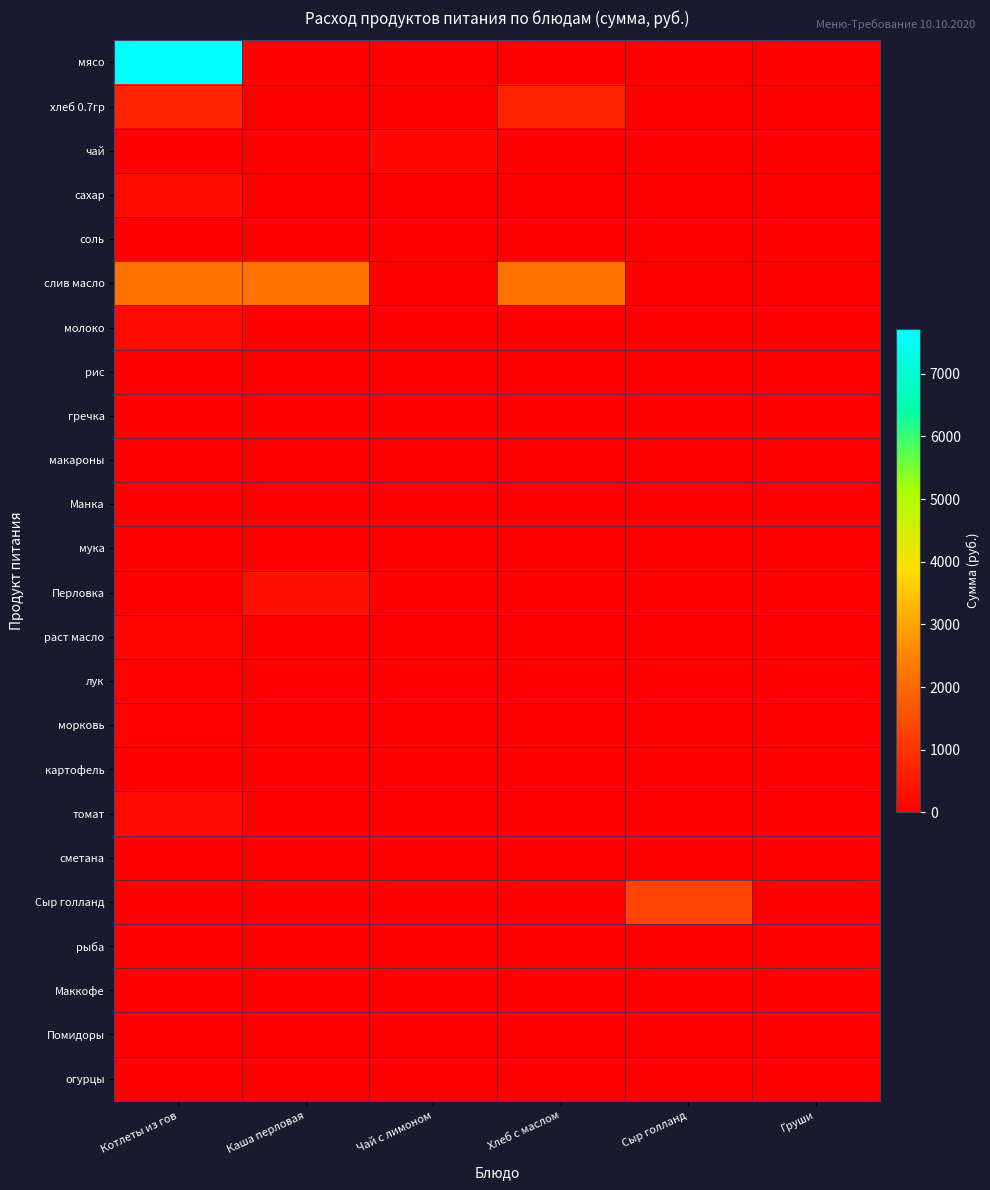

Reading left to right, extract all data points from this chart.

мясо: Котлеты из гов=7717.5	Каша перловая=0.0	Чай с лимоном=0.0	Хлеб с маслом=0.0	Сыр голланд=0.0	Груши=0.0
хлеб 0.7гр: Котлеты из гов=679.0	Каша перловая=0.0	Чай с лимоном=0.0	Хлеб с маслом=679.0	Сыр голланд=0.0	Груши=0.0
чай: Котлеты из гов=0.0	Каша перловая=0.0	Чай с лимоном=122.5	Хлеб с маслом=0.0	Сыр голланд=0.0	Груши=0.0
сахар: Котлеты из гов=229.1	Каша перловая=0.0	Чай с лимоном=0.0	Хлеб с маслом=0.0	Сыр голланд=0.0	Груши=0.0
соль: Котлеты из гов=0.0	Каша перловая=11.8	Чай с лимоном=0.0	Хлеб с маслом=0.0	Сыр голланд=0.0	Груши=0.0
слив масло: Котлеты из гов=2150.6	Каша перловая=2150.6	Чай с лимоном=0.0	Хлеб с маслом=2150.6	Сыр голланд=0.0	Груши=0.0
молоко: Котлеты из гов=195.8	Каша перловая=0.0	Чай с лимоном=0.0	Хлеб с маслом=0.0	Сыр голланд=0.0	Груши=0.0
рис: Котлеты из гов=0.0	Каша перловая=0.0	Чай с лимоном=0.0	Хлеб с маслом=0.0	Сыр голланд=0.0	Груши=0.0
гречка: Котлеты из гов=0.0	Каша перловая=0.0	Чай с лимоном=0.0	Хлеб с маслом=0.0	Сыр голланд=0.0	Груши=0.0
макароны: Котлеты из гов=0.0	Каша перловая=0.0	Чай с лимоном=0.0	Хлеб с маслом=0.0	Сыр голланд=0.0	Груши=0.0
Манка: Котлеты из гов=0.0	Каша перловая=0.0	Чай с лимоном=0.0	Хлеб с маслом=0.0	Сыр голланд=0.0	Груши=0.0
мука: Котлеты из гов=0.0	Каша перловая=0.0	Чай с лимоном=0.0	Хлеб с маслом=0.0	Сыр голланд=0.0	Груши=0.0
Перловка: Котлеты из гов=0.0	Каша перловая=294.0	Чай с лимоном=0.0	Хлеб с маслом=0.0	Сыр голланд=0.0	Груши=0.0
раст масло: Котлеты из гов=140.9	Каша перловая=0.0	Чай с лимоном=0.0	Хлеб с маслом=0.0	Сыр голланд=0.0	Груши=0.0
лук: Котлеты из гов=39.7	Каша перловая=0.0	Чай с лимоном=0.0	Хлеб с маслом=0.0	Сыр голланд=0.0	Груши=0.0
морковь: Котлеты из гов=30.6	Каша перловая=0.0	Чай с лимоном=0.0	Хлеб с маслом=0.0	Сыр голланд=0.0	Груши=0.0
картофель: Котлеты из гов=0.0	Каша перловая=0.0	Чай с лимоном=0.0	Хлеб с маслом=0.0	Сыр голланд=0.0	Груши=0.0
томат: Котлеты из гов=201.3	Каша перловая=0.0	Чай с лимоном=0.0	Хлеб с маслом=0.0	Сыр голланд=0.0	Груши=0.0
сметана: Котлеты из гов=0.0	Каша перловая=0.0	Чай с лимоном=0.0	Хлеб с маслом=0.0	Сыр голланд=0.0	Груши=0.0
Сыр голланд: Котлеты из гов=0.0	Каша перловая=0.0	Чай с лимоном=0.0	Хлеб с маслом=0.0	Сыр голланд=1274.0	Груши=0.0
рыба: Котлеты из гов=0.0	Каша перловая=0.0	Чай с лимоном=0.0	Хлеб с маслом=0.0	Сыр голланд=0.0	Груши=0.0
Маккофе: Котлеты из гов=0.0	Каша перловая=0.0	Чай с лимоном=0.0	Хлеб с маслом=0.0	Сыр голланд=0.0	Груши=0.0
Помидоры: Котлеты из гов=0.0	Каша перловая=0.0	Чай с лимоном=0.0	Хлеб с маслом=0.0	Сыр голланд=0.0	Груши=0.0
огурцы: Котлеты из гов=0.0	Каша перловая=0.0	Чай с лимоном=0.0	Хлеб с маслом=0.0	Сыр голланд=0.0	Груши=0.0